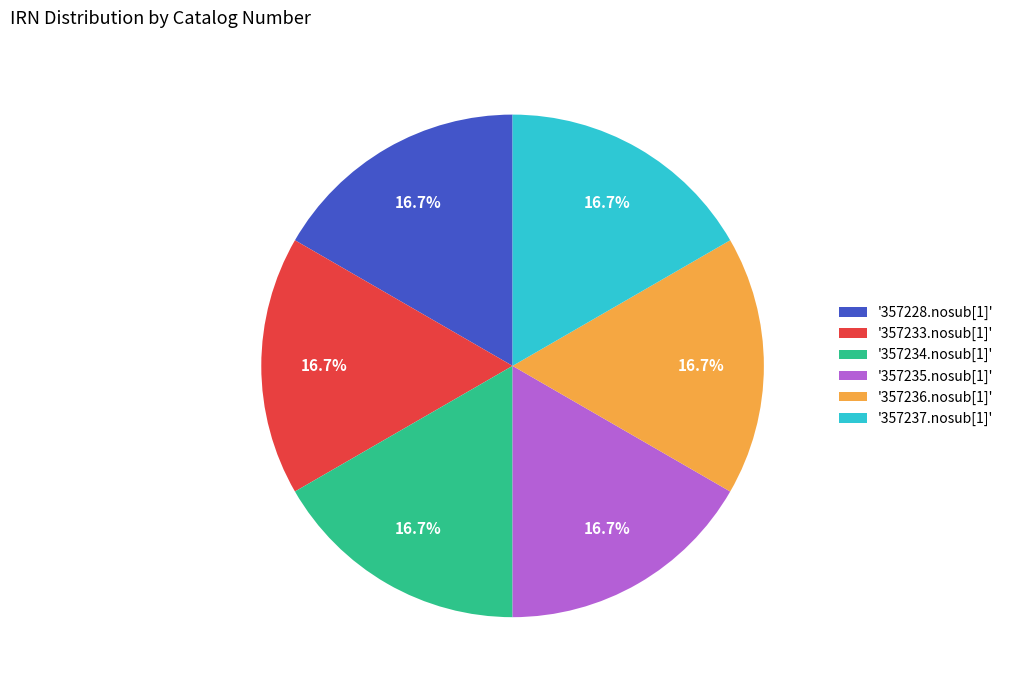

Approximately how many times larger is the value at '357235.nosub[1]' compared to '357237.nosub[1]'?

1.0